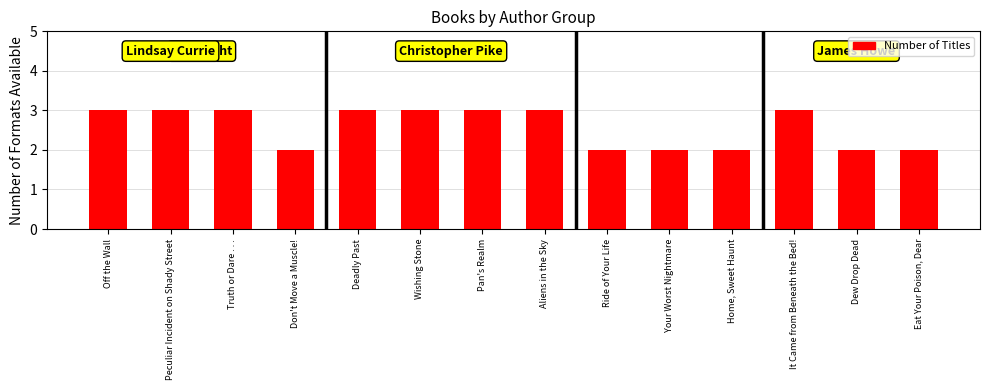

What is the approximate value at Don't Move a Muscle!?

2